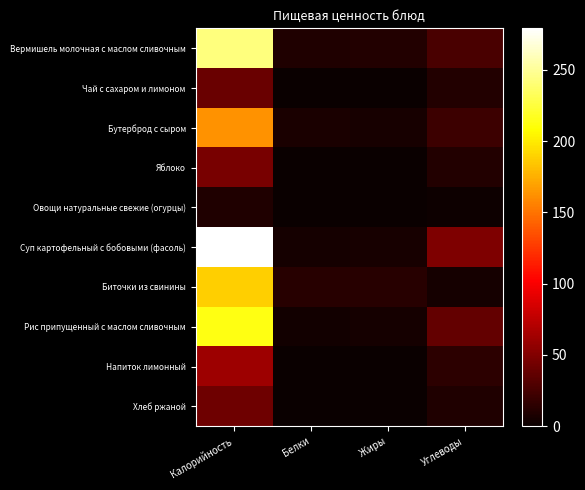

Which label corresponds to the largest value in the chart?

Калорийность